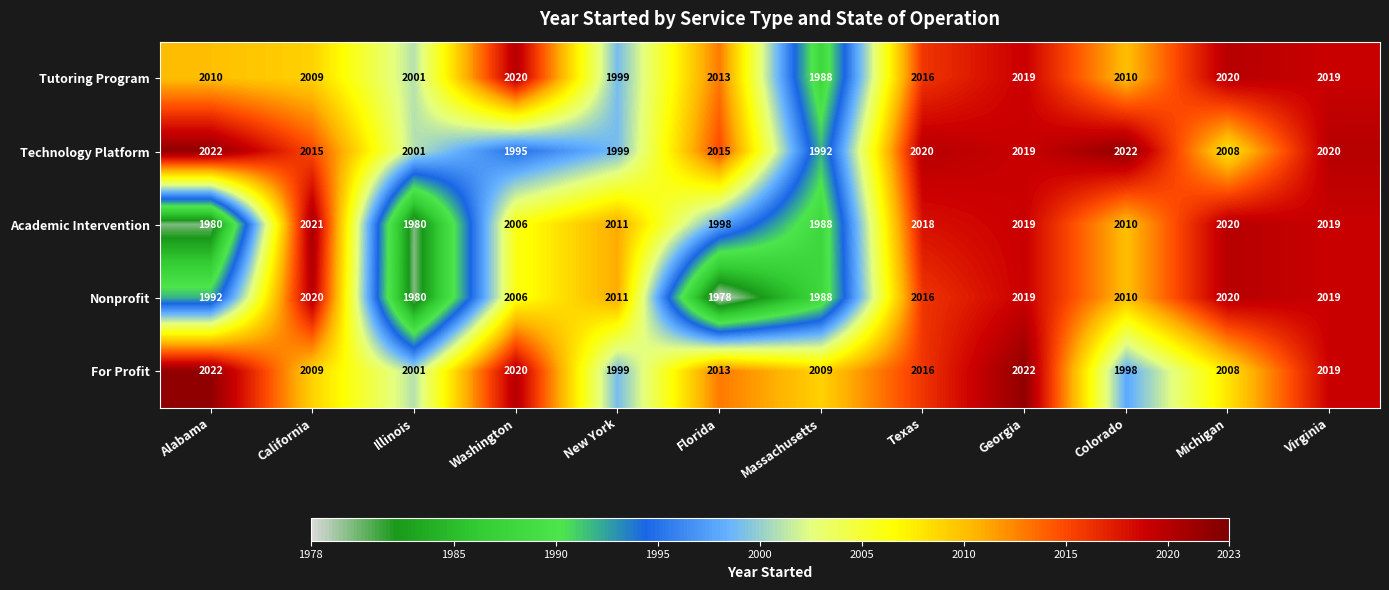

Which series has the largest total across all categories?

For Profit